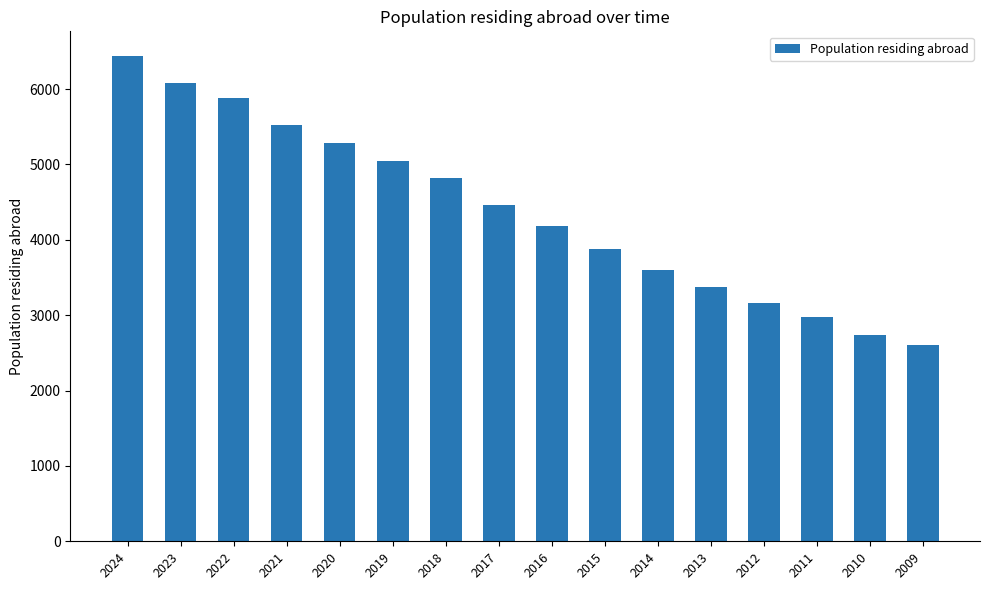

True or false: the data shows 6443 at 2024.

True